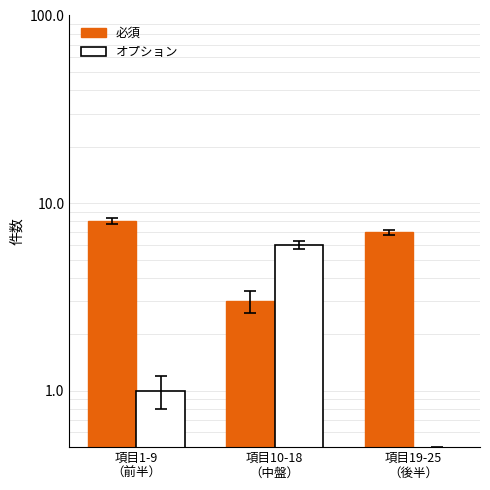

Reading left to right, list all the values displayed in this chart.

必須: 8	3	7
オプション: 1	6	0